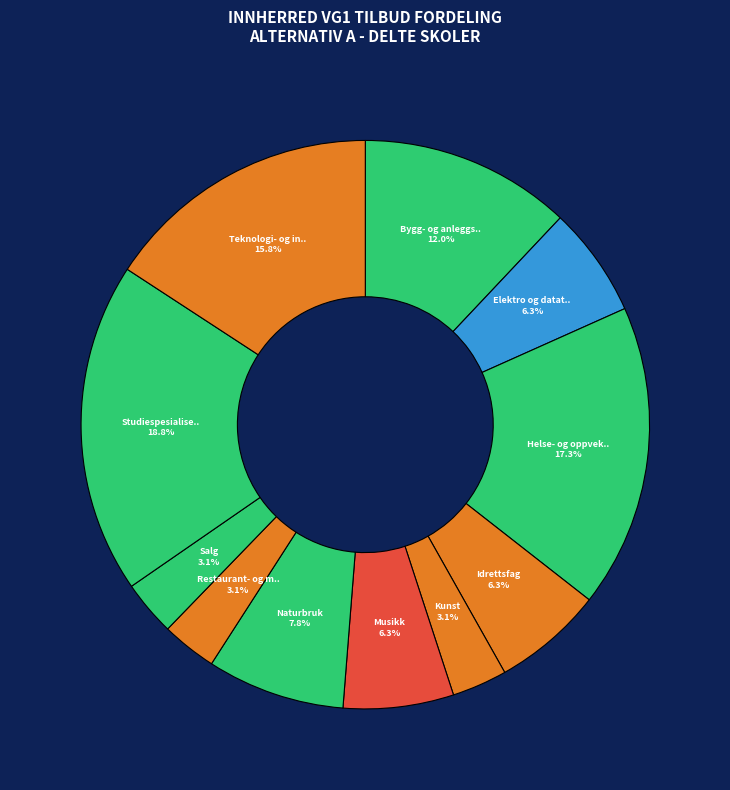

How many segments does this pie chart have?

11